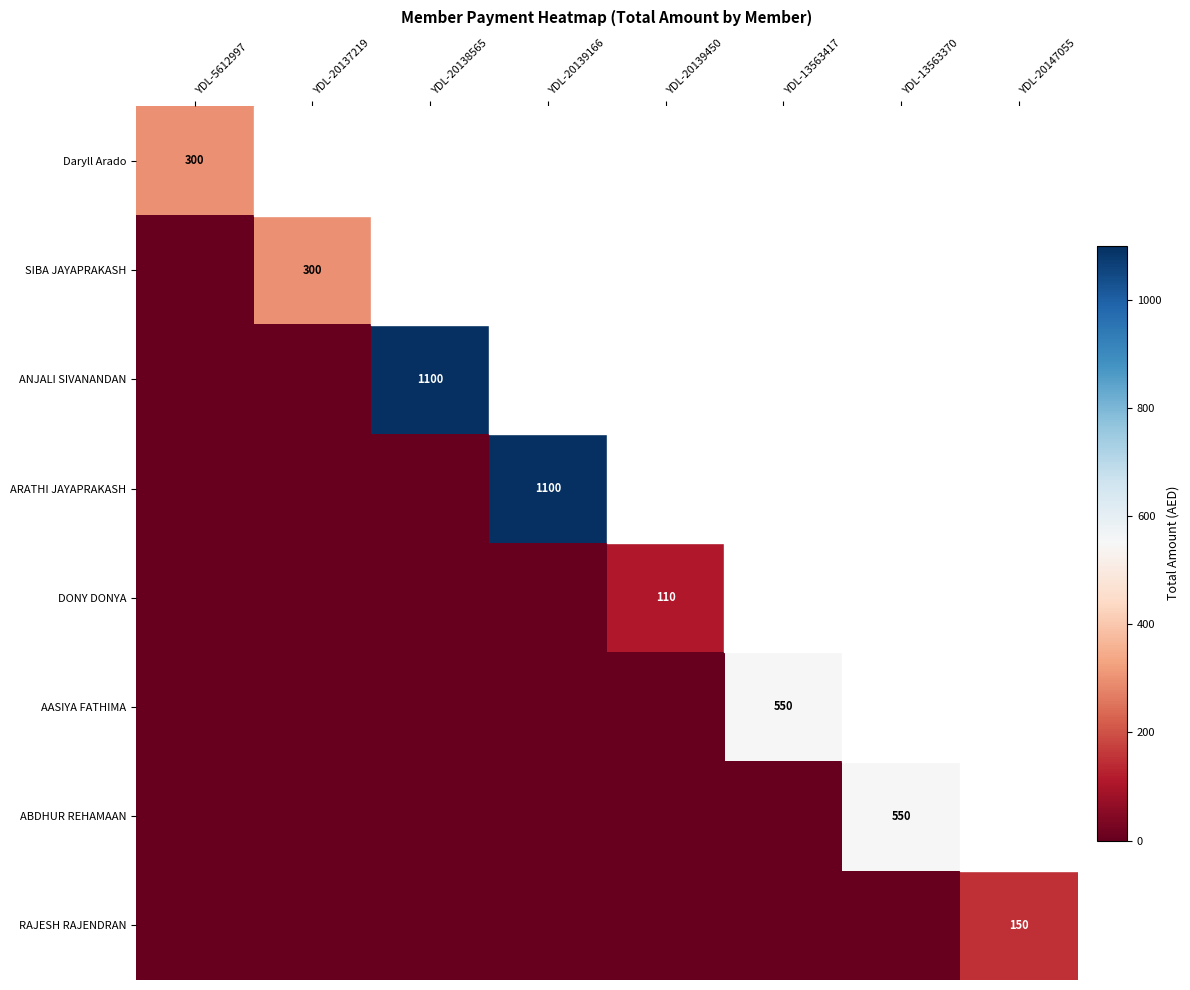

How many distinct data groups are displayed?

8